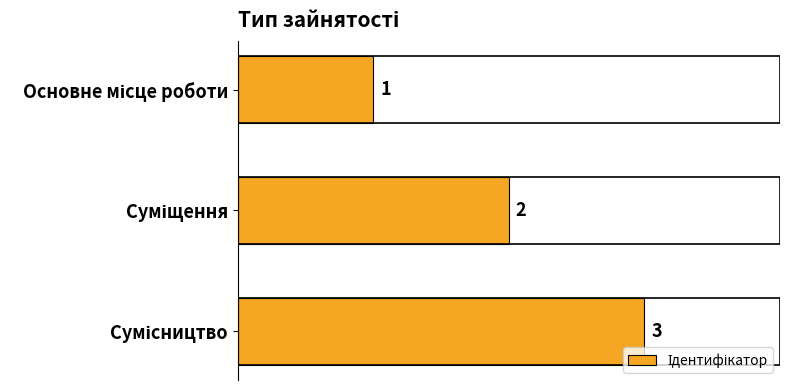

What is the average value?

2